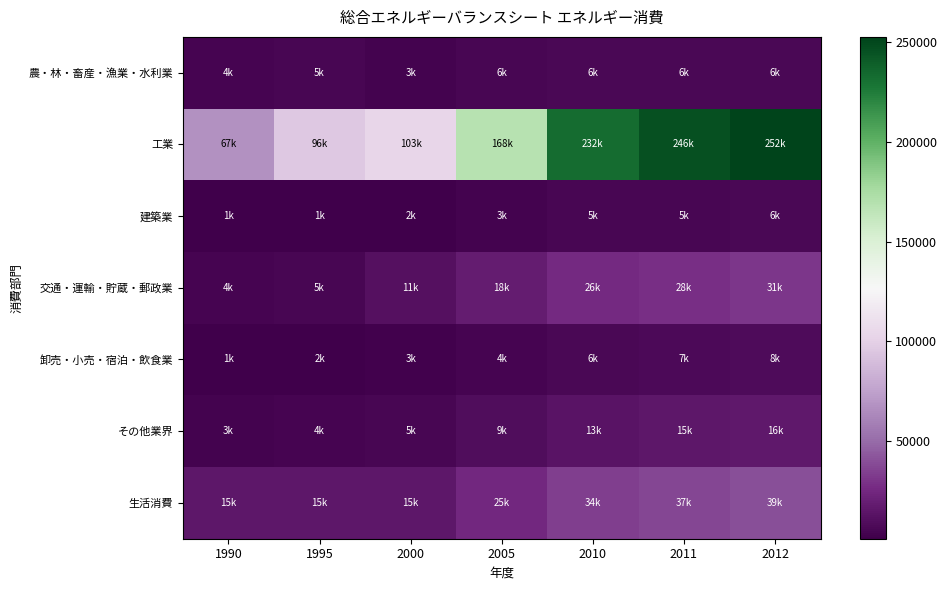

Which series changed the most between 1995 and 2005?

工業